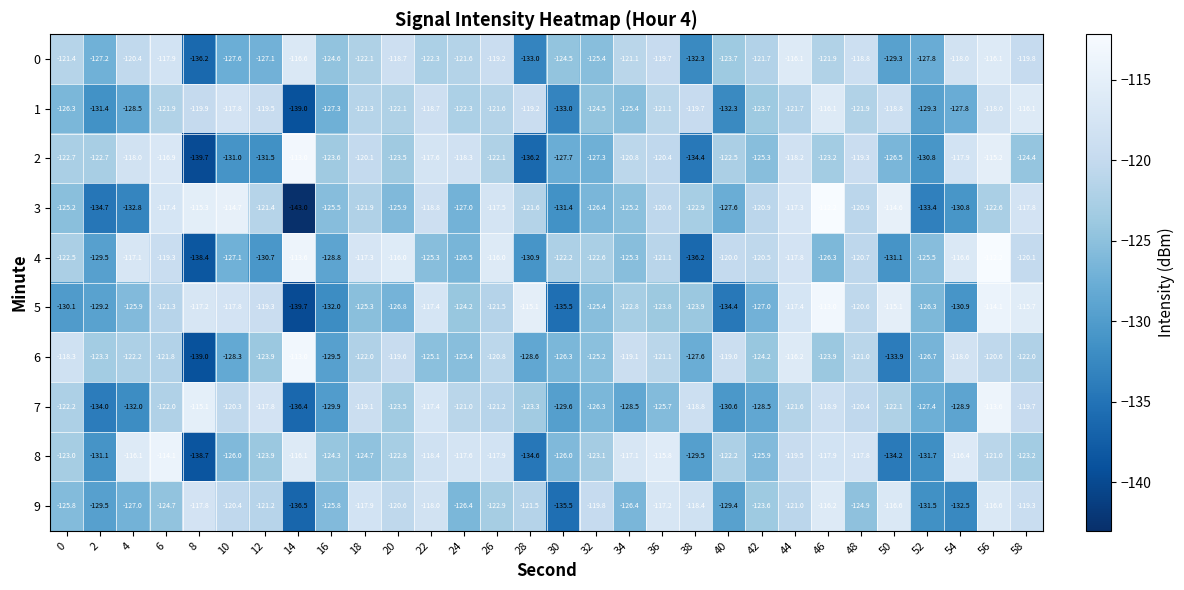

At which category is the sum across all series the highest?

56